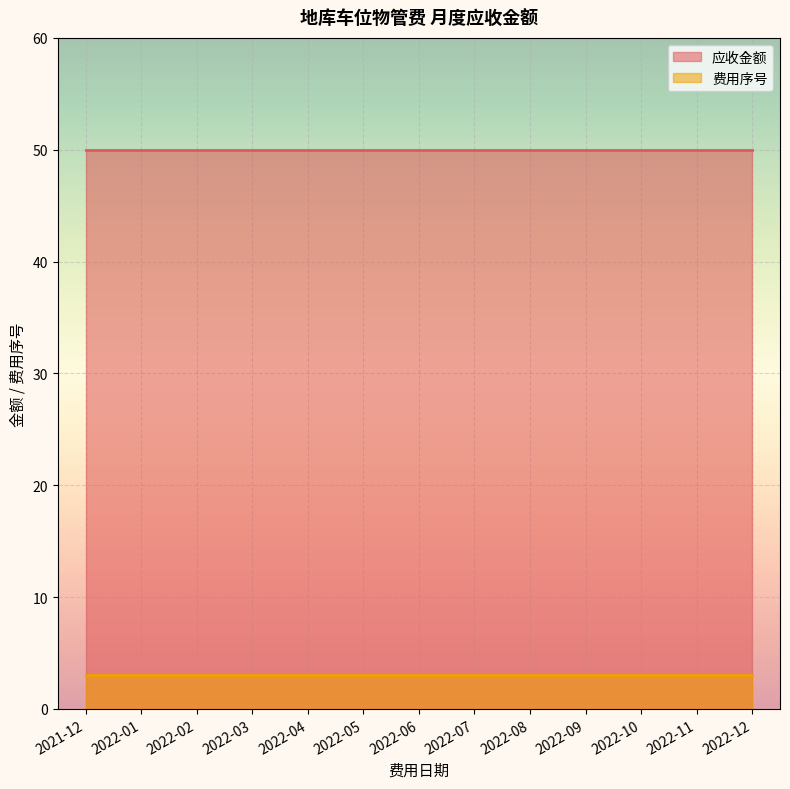

Where is 应收金额 nearest to the value 50?

2021-12